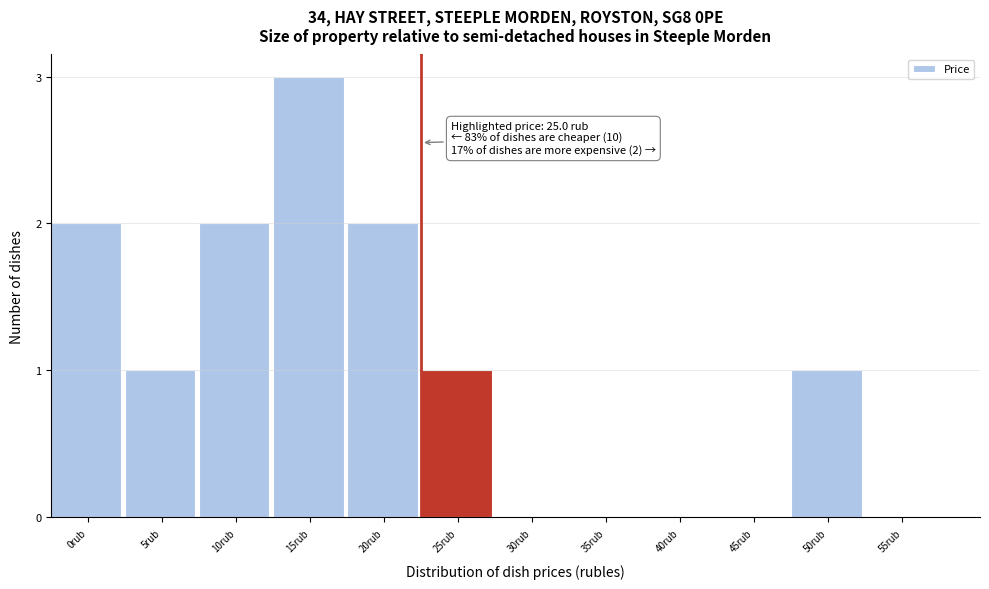

Reading left to right, extract all data points from this chart.

0rub=2	5rub=1	10rub=2	15rub=3	20rub=2	25rub=1	30rub=0	35rub=0	40rub=0	45rub=0	50rub=1	55rub=0